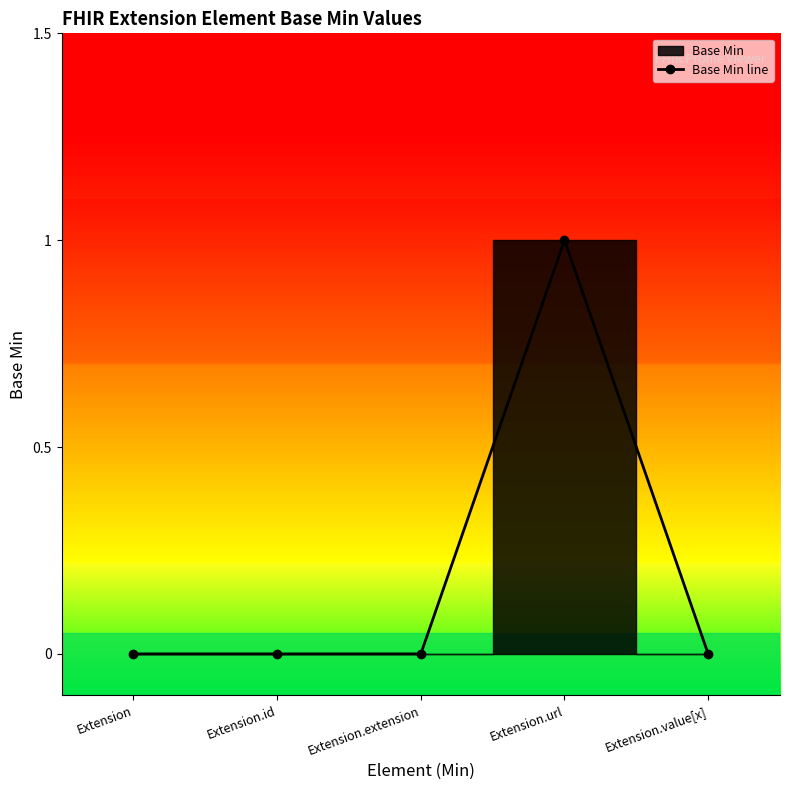

How many values exceed 0?

1